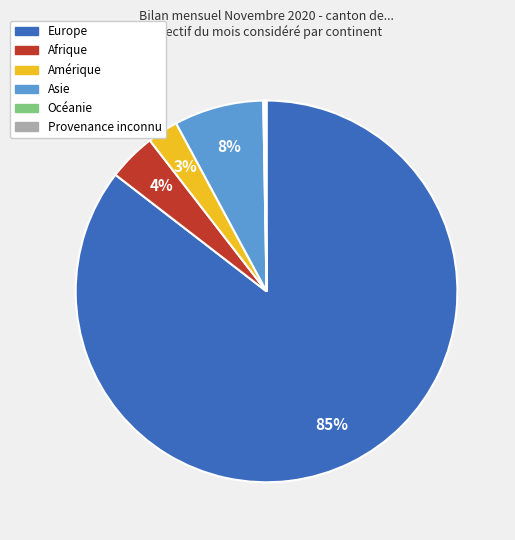

To the nearest percent, what is the difference between the largest and smallest slice percentages?

85%